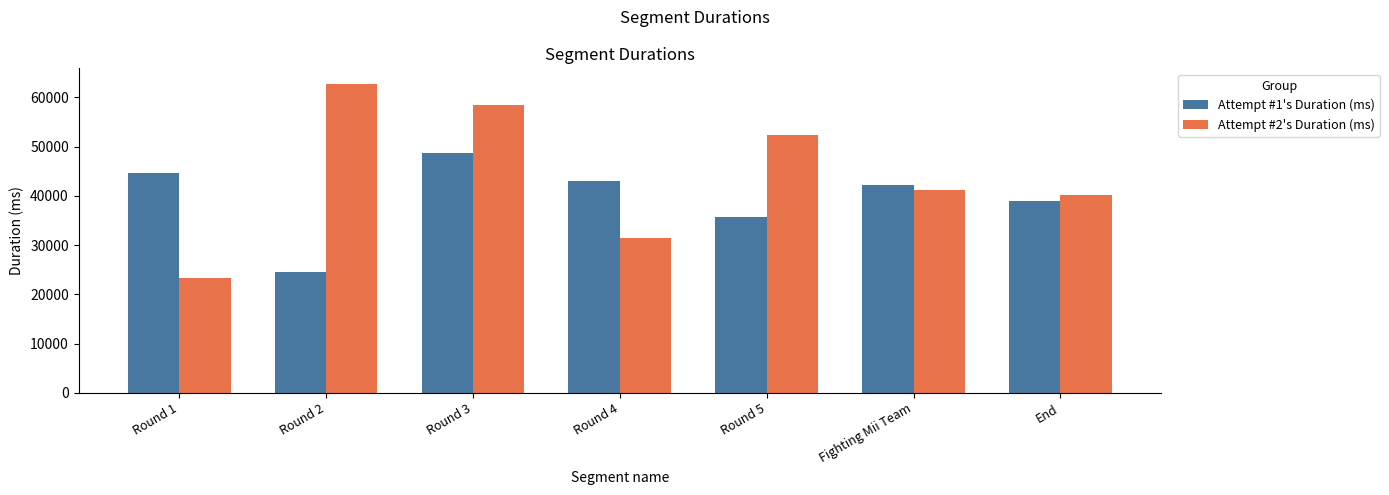

Reading left to right, transcribe all the data shown in this chart.

Attempt #1's Duration (ms): 44608	24580	48644	42963	35680	42228	38998
Attempt #2's Duration (ms): 23273	62774	58379	31451	52283	41133	40136